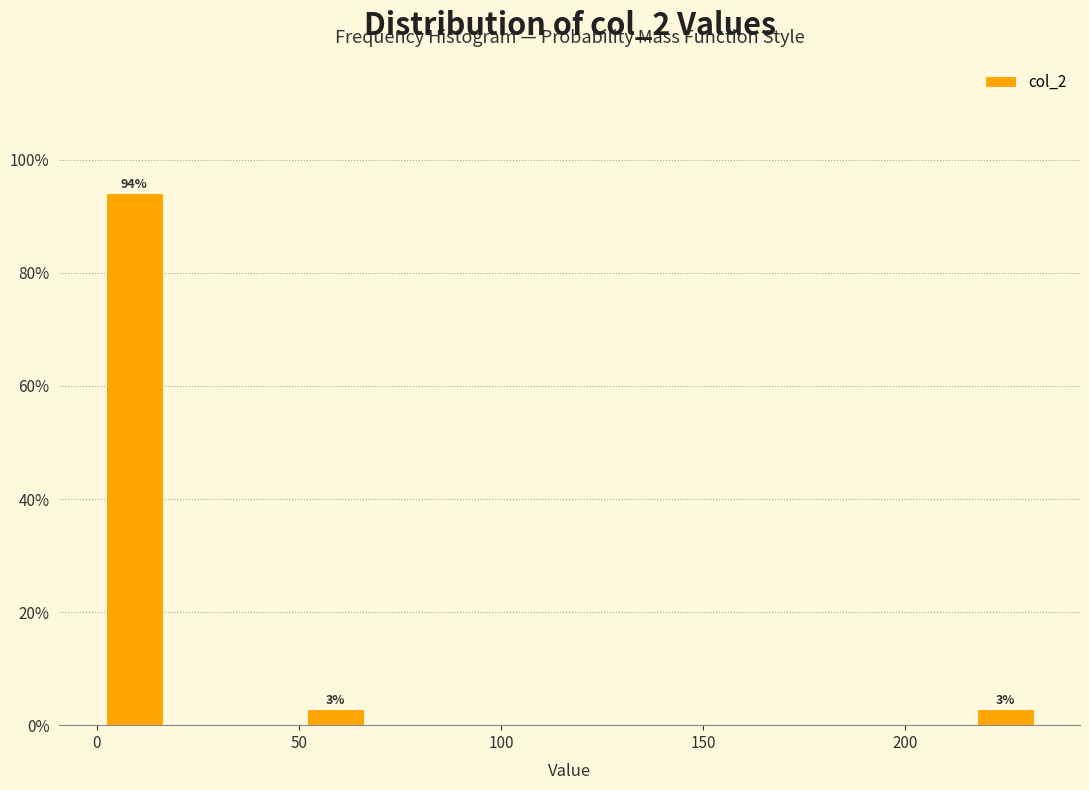

Read against the x-axis, roughly where is the centre of the tallest bar?

10